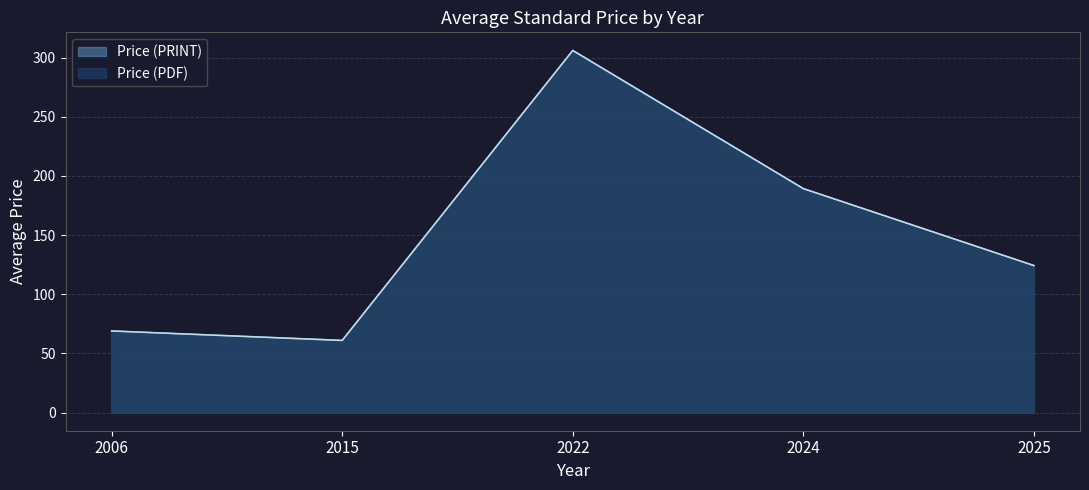

What are all the series names shown in the legend?

Price (PDF), Price (PRINT)